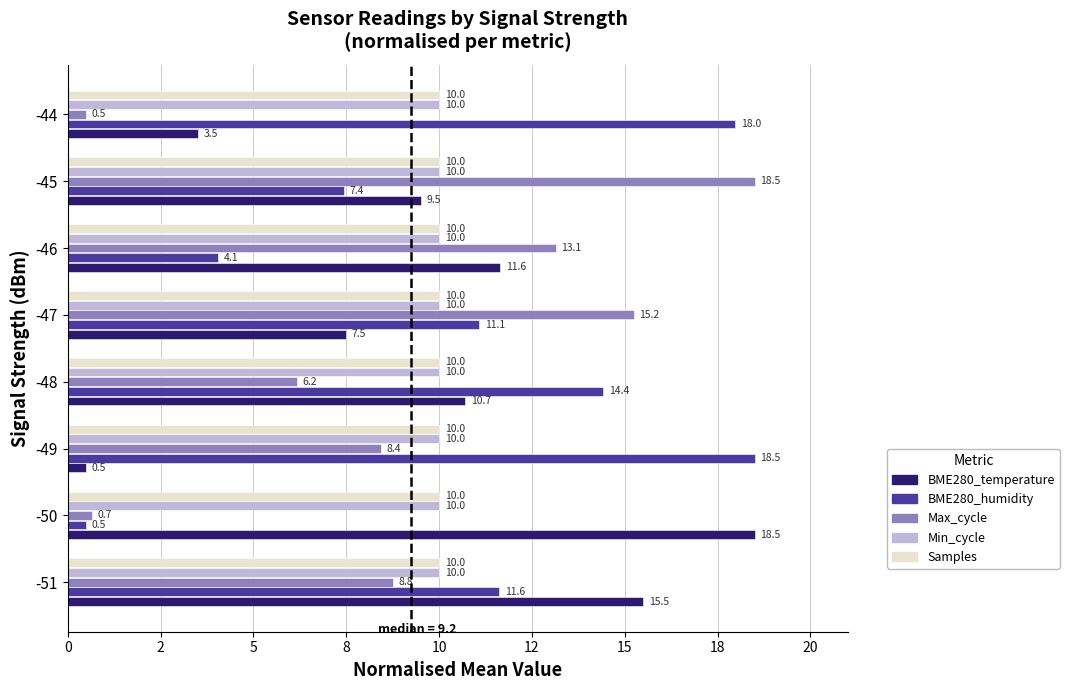

What are all the series names shown in the legend?

BME280_temperature, BME280_humidity, Max_cycle, Min_cycle, Samples